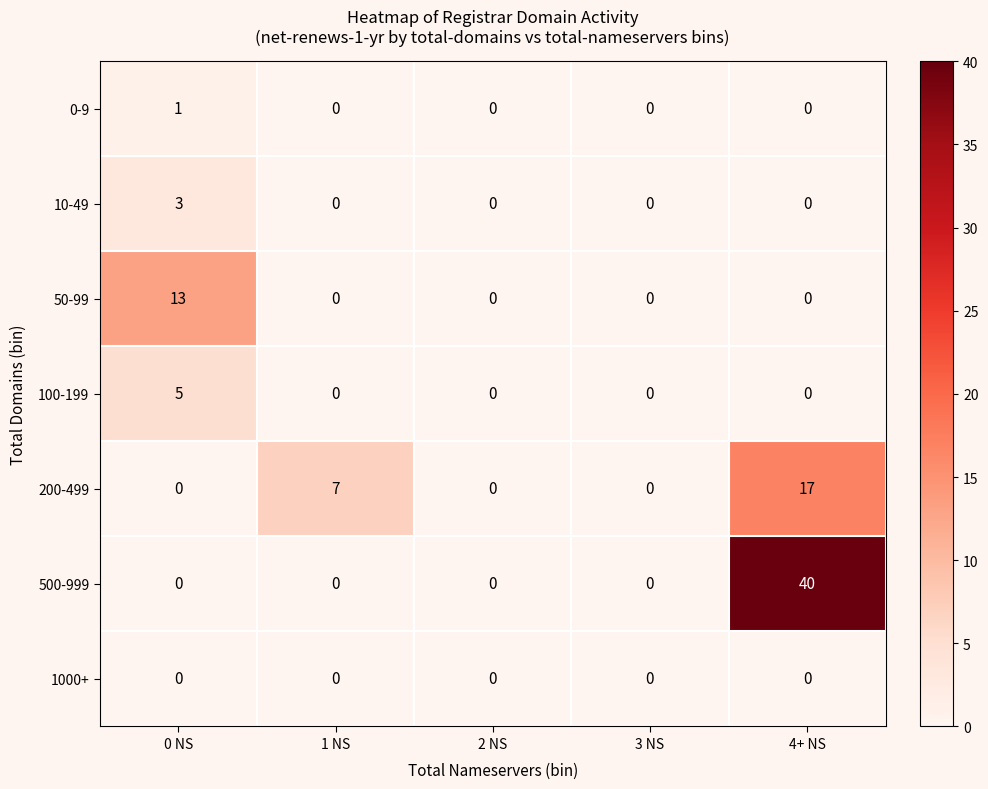

Which series has the widest spread of values?

500-999